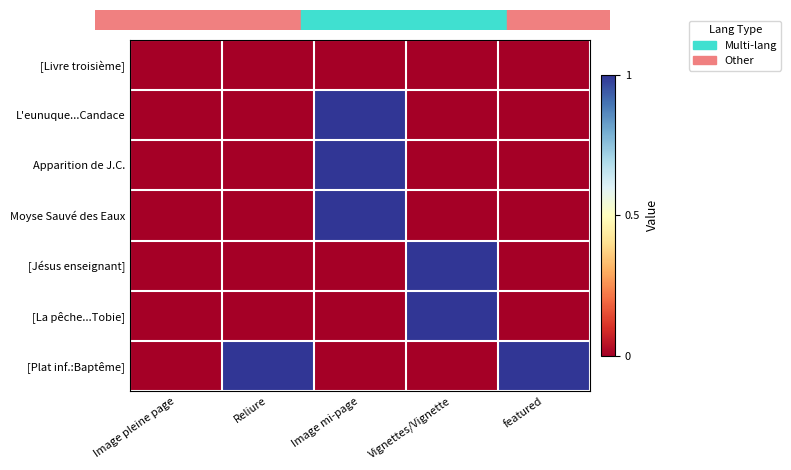

Is the value of L'eunuque...Candace at Vignettes/Vignette greater than the value of [Jésus enseignant] at Image pleine page?

No